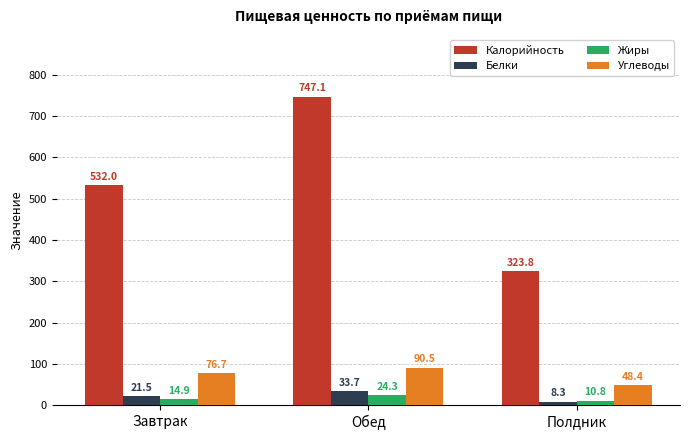

What is the sum of all Жиры values?

50.0